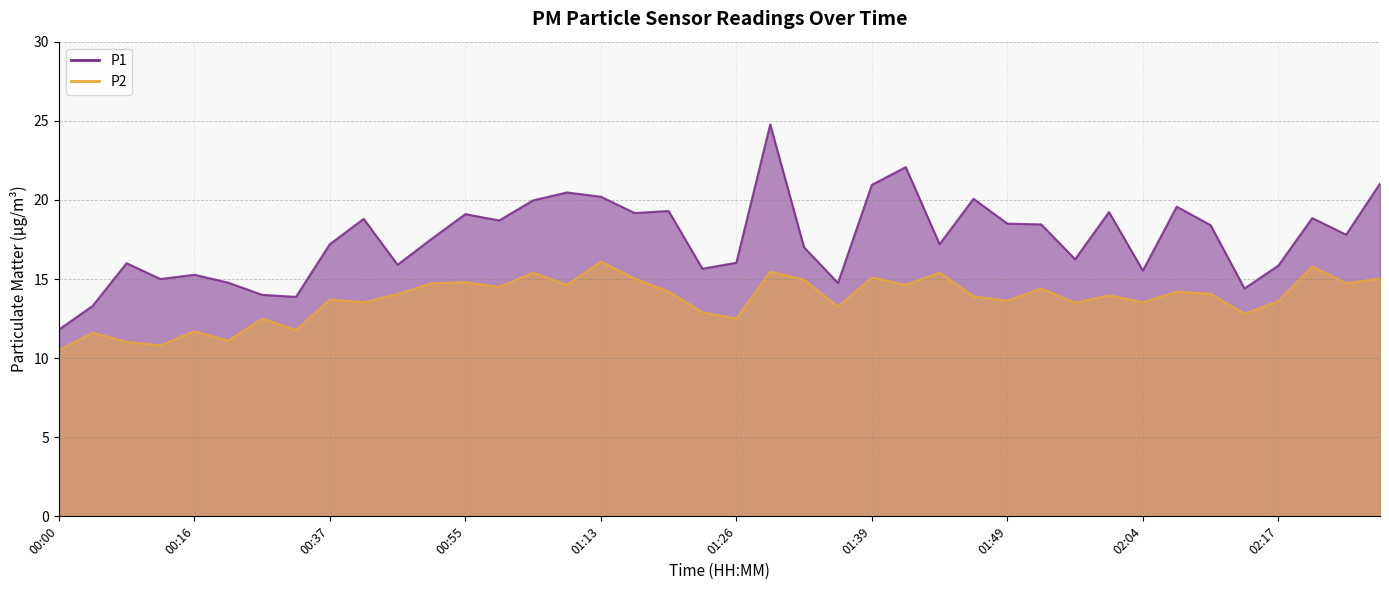

What is the spread (max minus min) of values at 01:56?

5.3